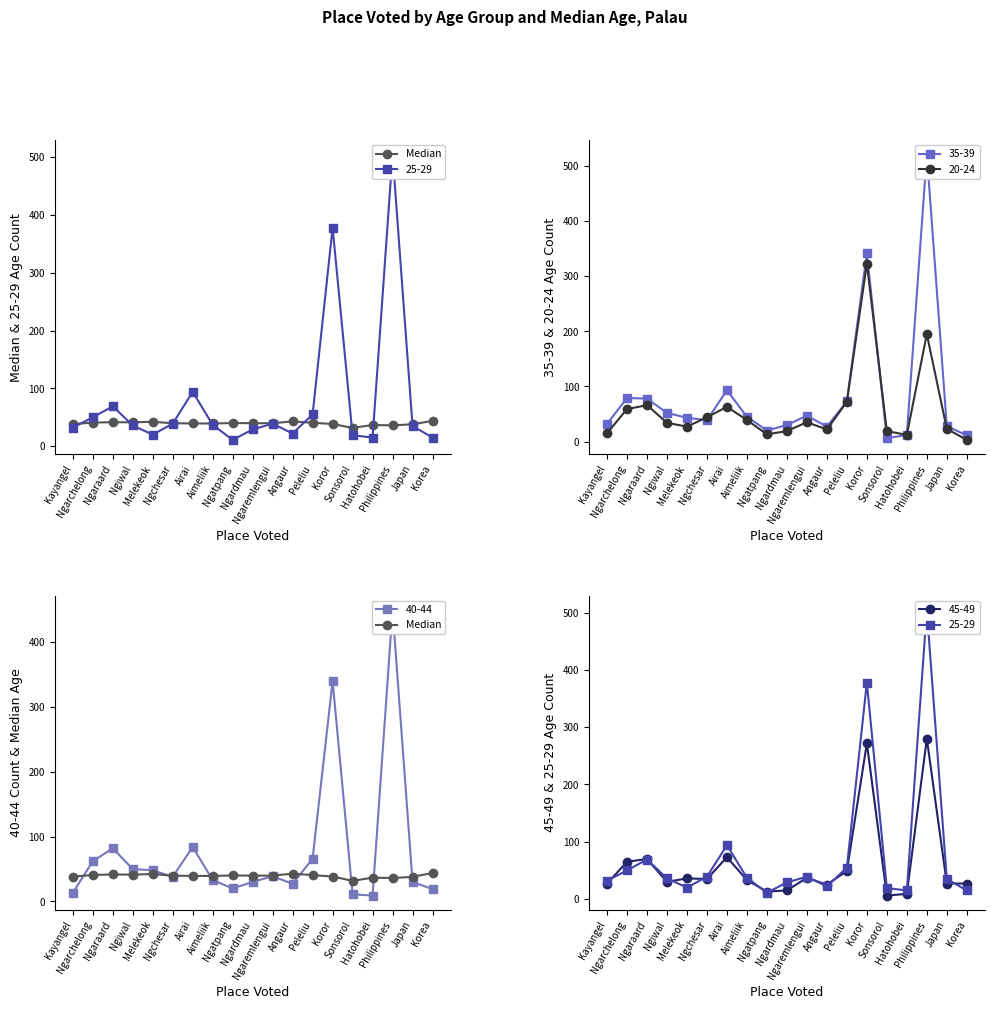

What is the label of the 2nd point from the right?

Japan